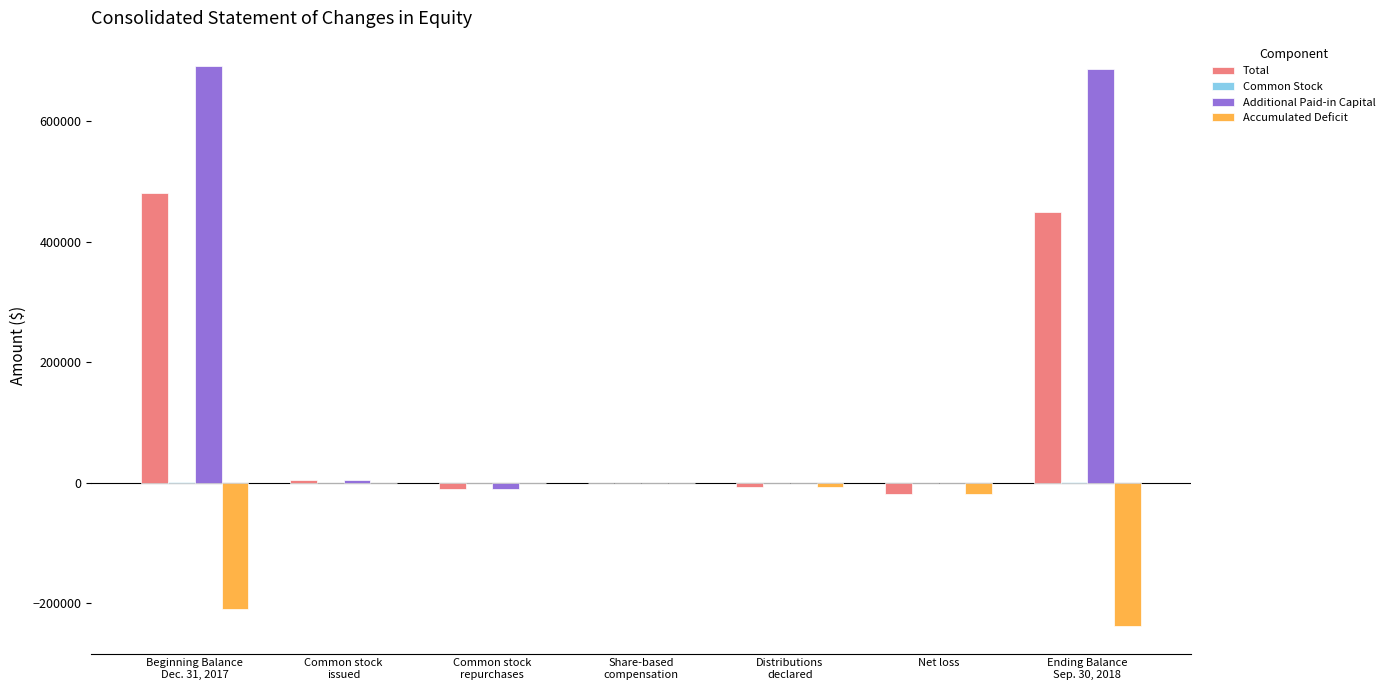

What is the maximum value shown in the chart?

691775